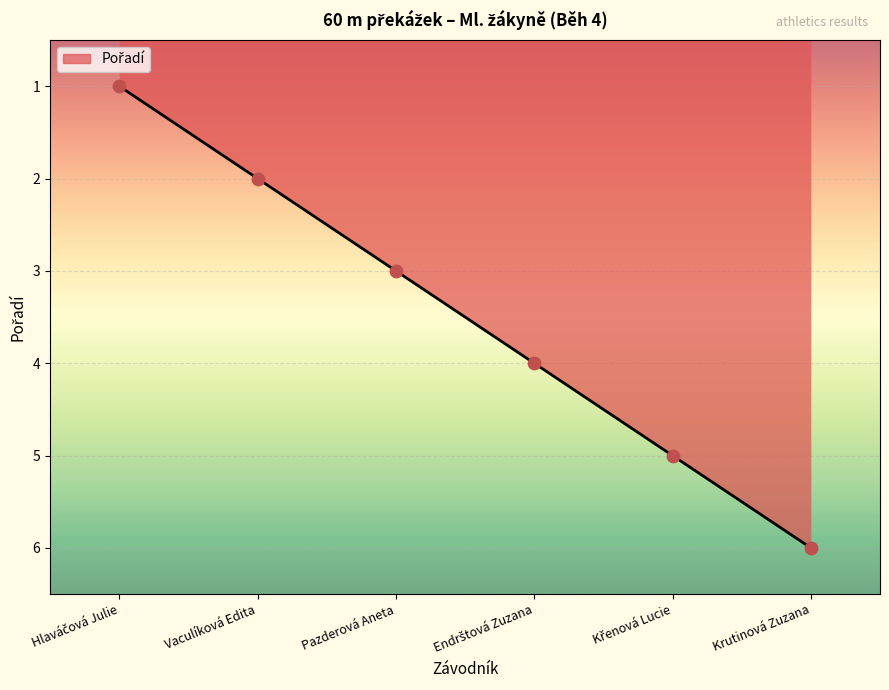

Which has a higher value, Vaculíková Edita or Krutinová Zuzana?

Krutinová Zuzana